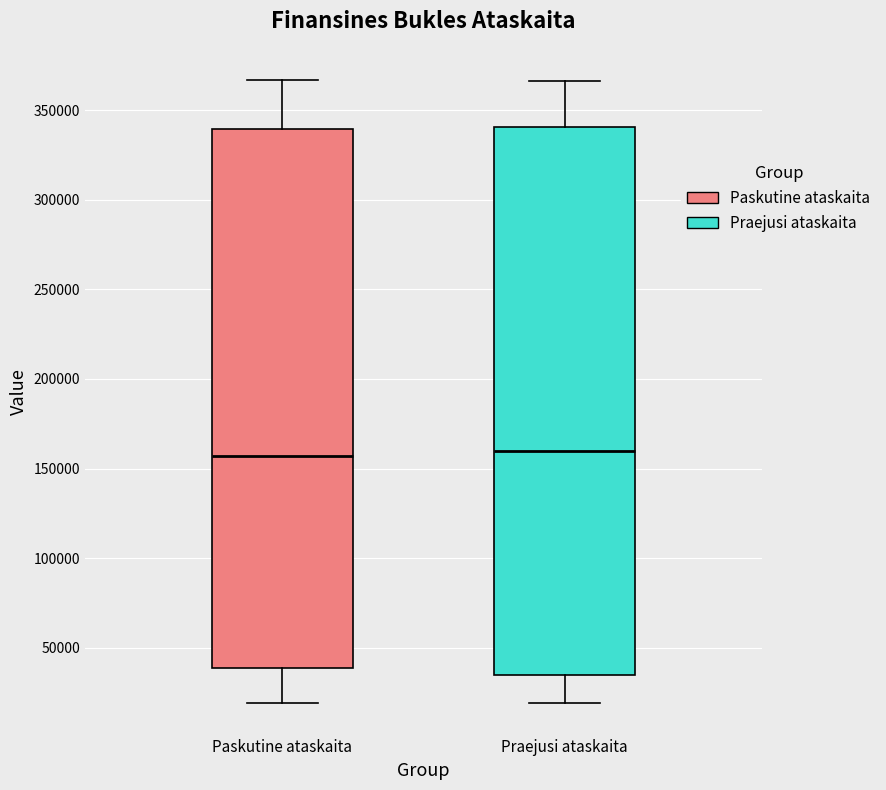

Where does the upper whisker of the box for Praejusi ataskaita end on the y-axis? The values are not printed on the chart, so give them approximately, as read against the axis.

365000